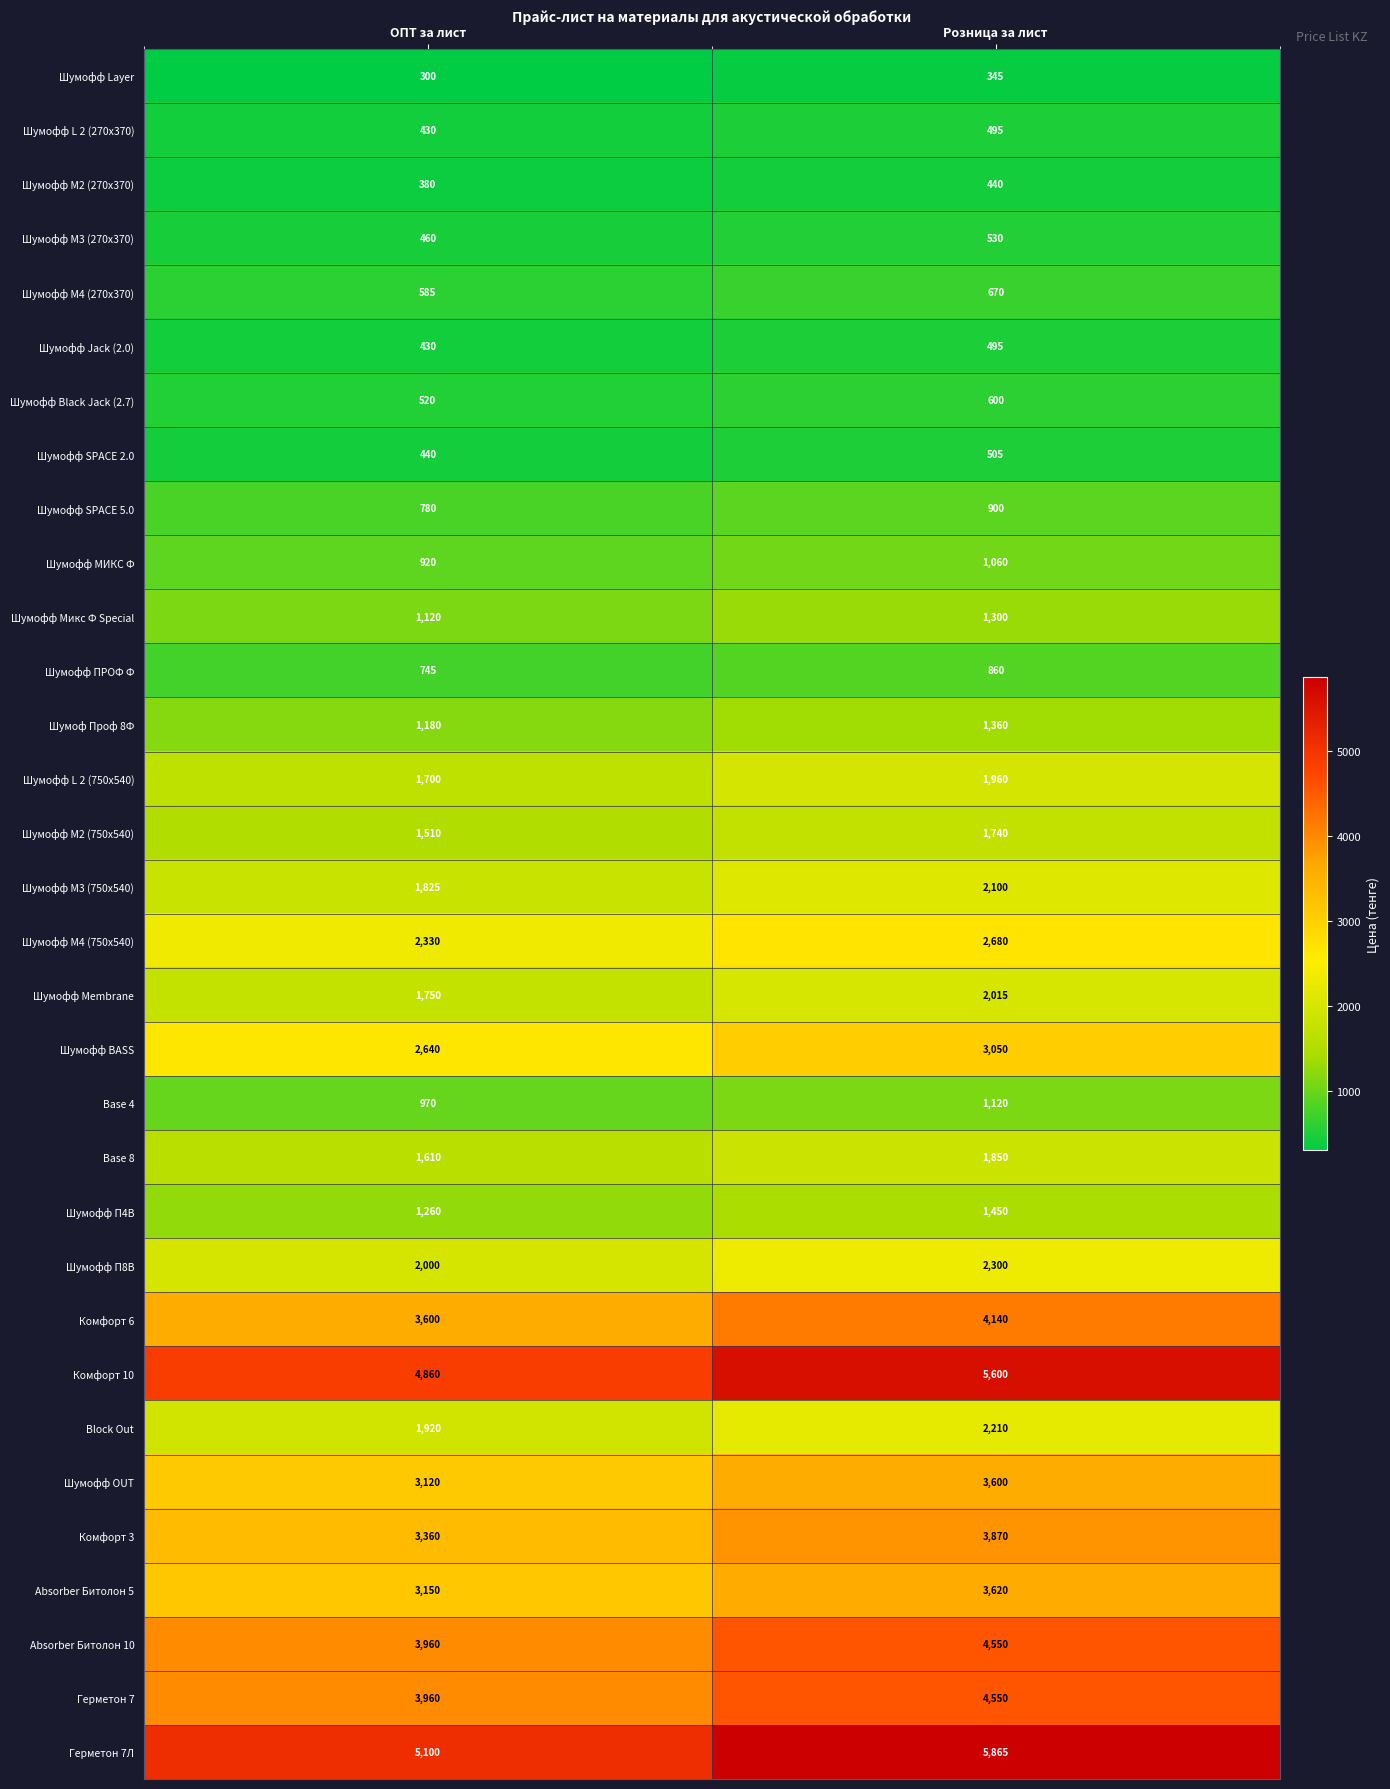

Rank the categories by Base 4 value from lowest to highest.

ОПТ за лист, Розница за лист